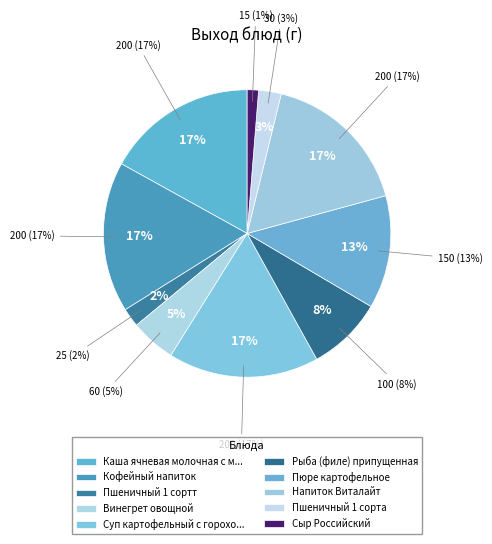

Between Каша ячневая молочная с маслом and Винегрет овощной, which is larger?

Каша ячневая молочная с маслом